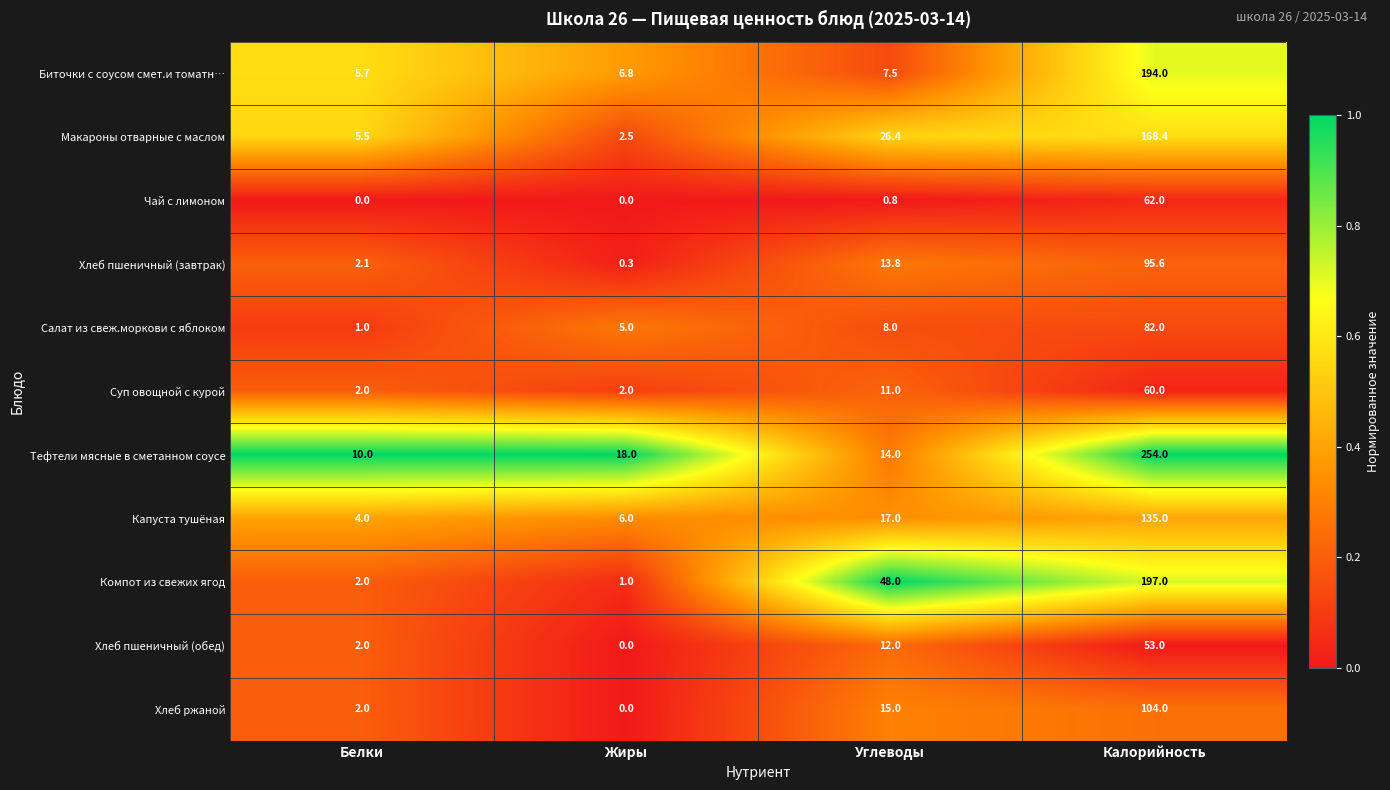

At Калорийность, list the series in order from largest to smallest.

Тефтели мясные в сметанном соусе, Компот из свежих ягод, Биточки с соусом смет.и томатн…, Макароны отварные с маслом, Капуста тушёная, Хлеб ржаной, Хлеб пшеничный (завтрак), Салат из свеж.моркови с яблоком, Чай с лимоном, Суп овощной с курой, Хлеб пшеничный (обед)